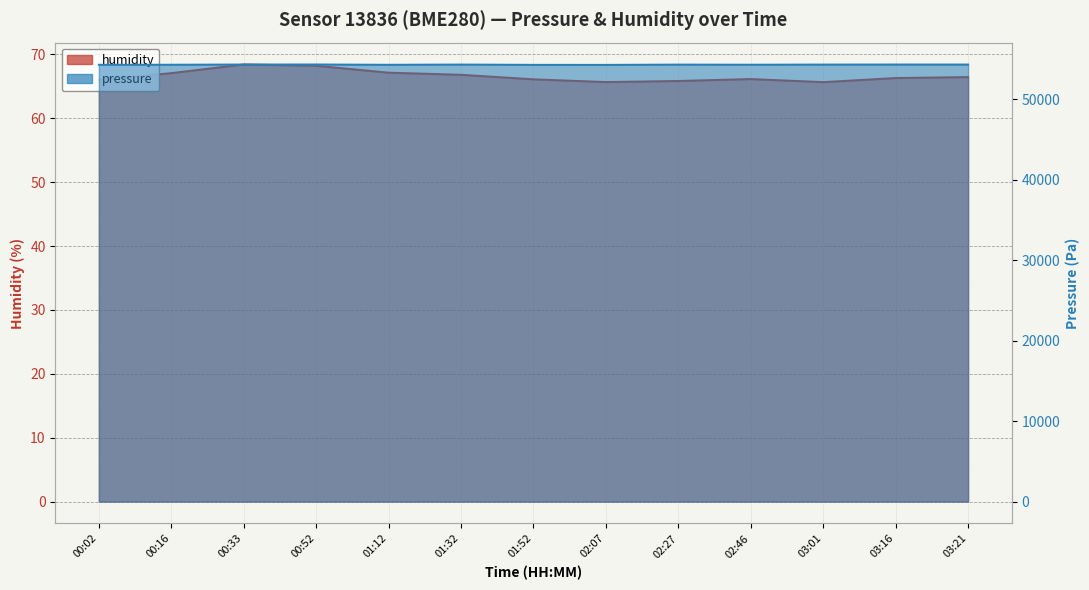

What position from the left is 00:52?

4